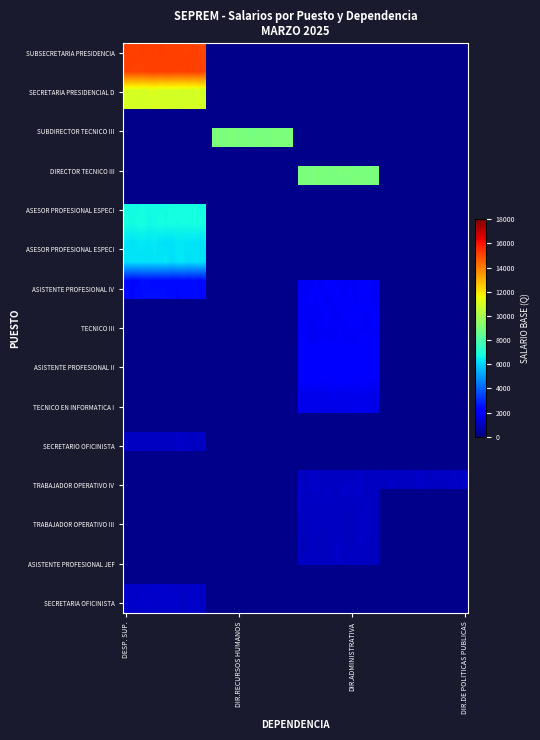

What is the change in value from 3 to 16?

-7891